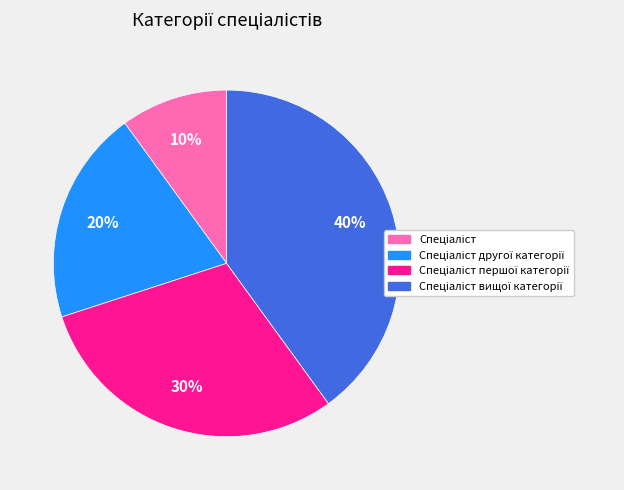

Is there any slice that represents more than half of the pie?

No